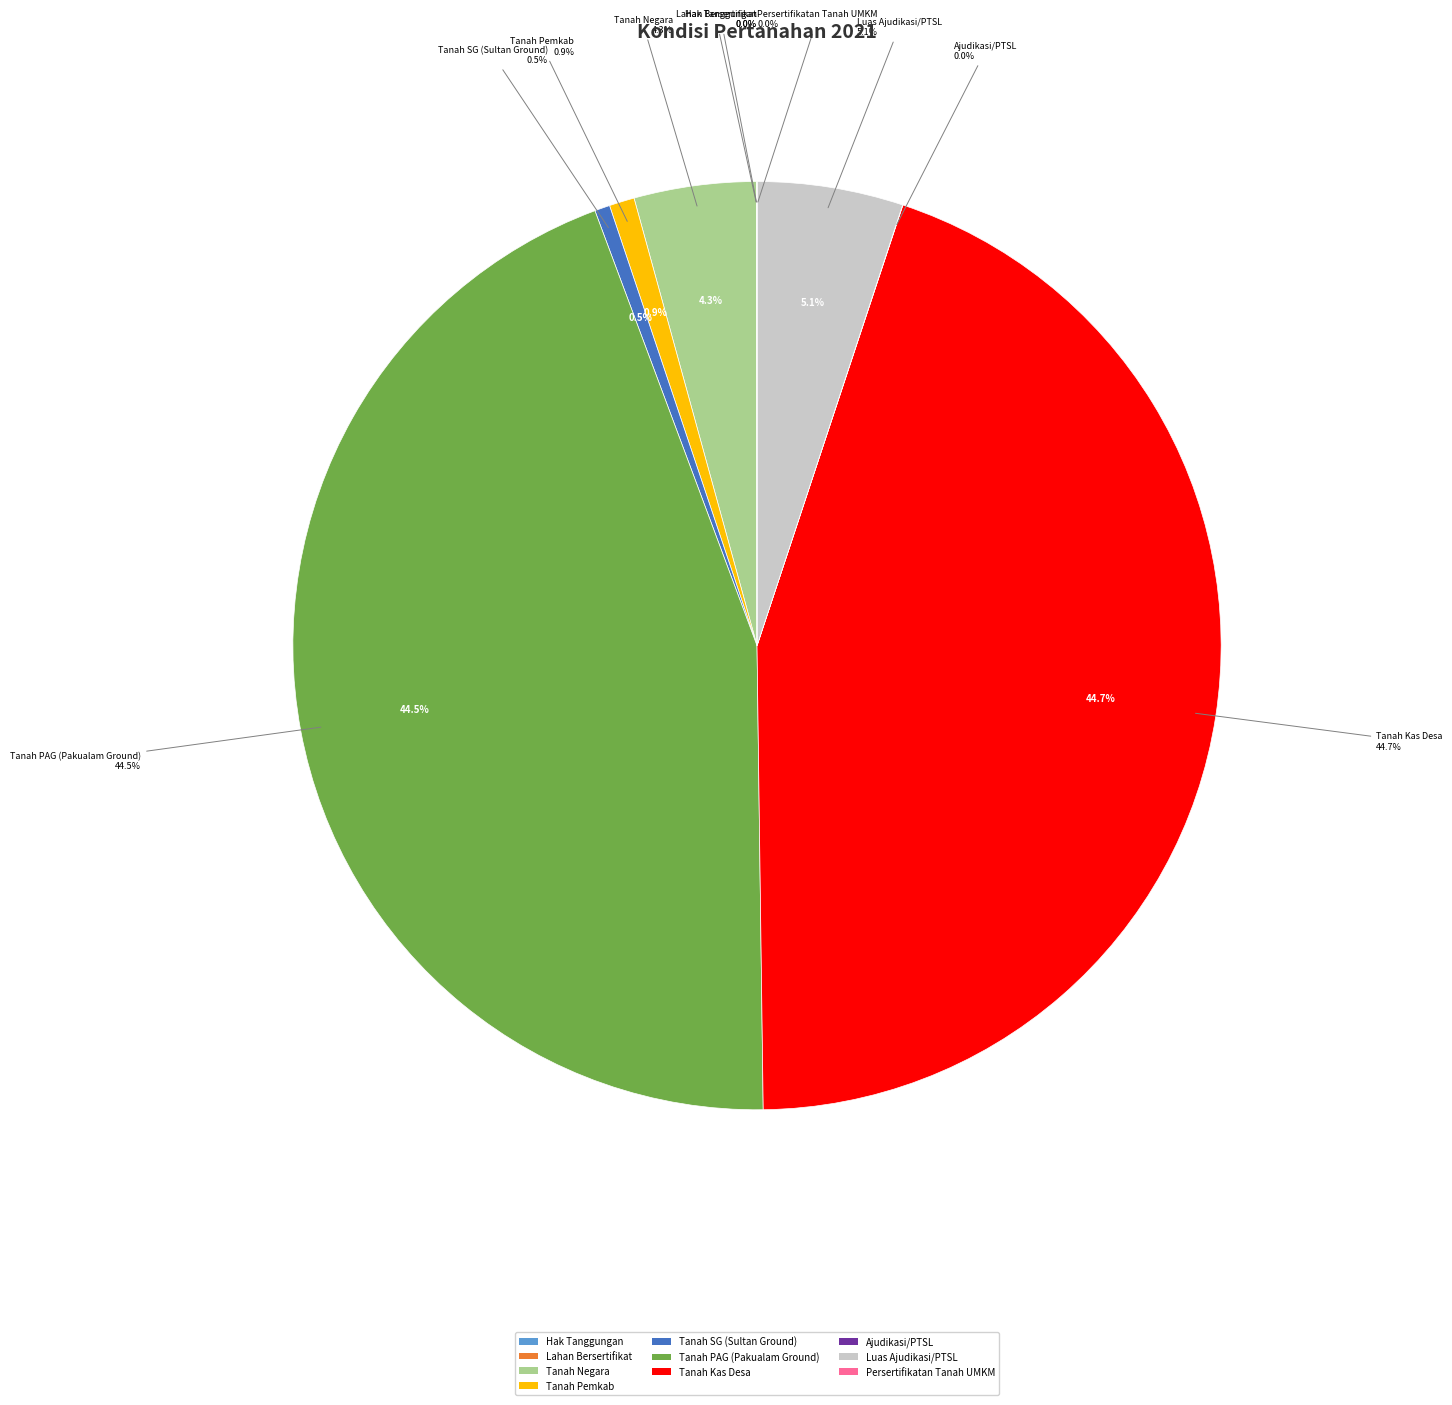

Which category has the smallest portion of the pie?

Persertifikatan Tanah UMKM